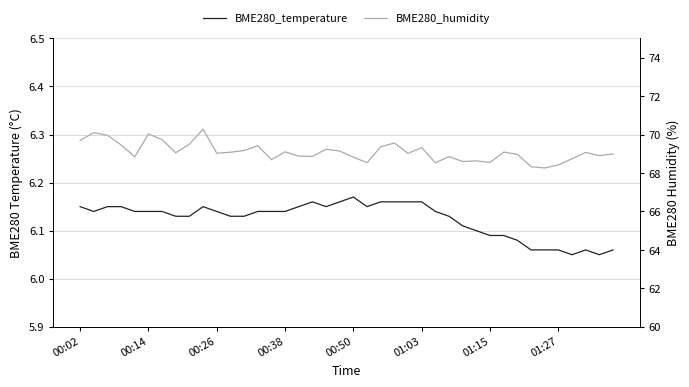

The BME280_temperature series shows 6.2 at 18. True or false?

True